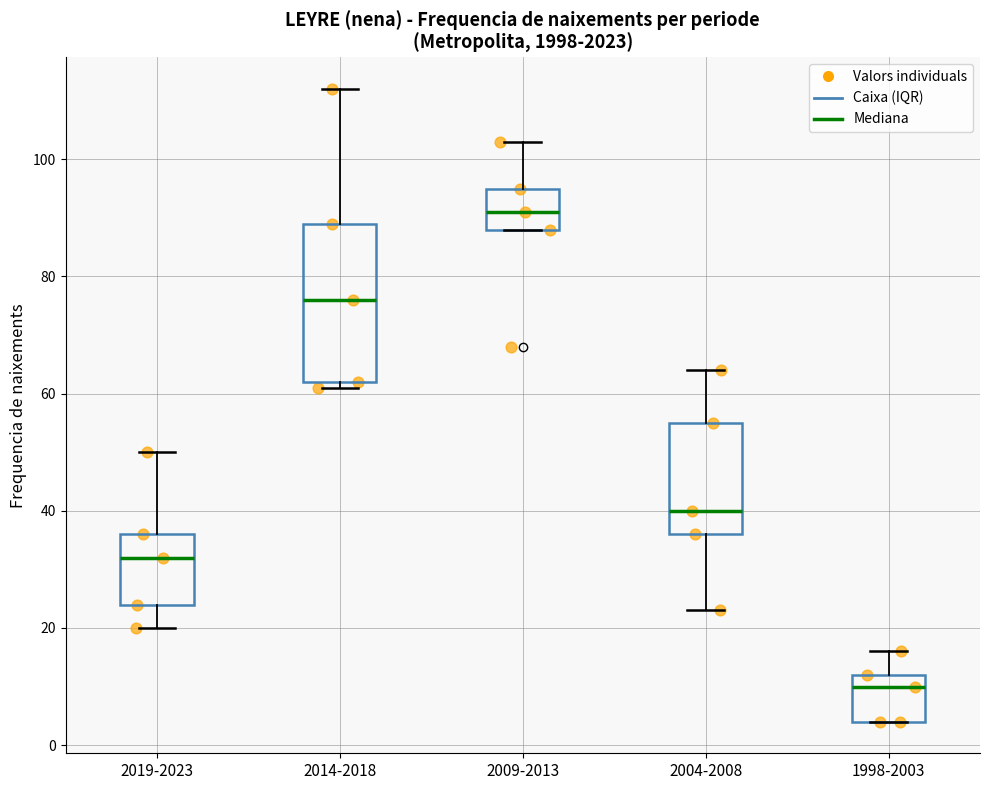

Reading left to right, read every box against the y-axis: the position of its median line, the range the box covers, and the ends of its whiskers. The values are not printed on the chart, so give them approximately, as read against the axis.

2019-2023: median 32, box 24 to 36, whiskers 20 to 50
2014-2018: median 76, box 62 to 90, whiskers 62 (just below the box's lower edge) to 112
2009-2013: median 92, box 88 to 96, whiskers 88 to 104
2004-2008: median 40, box 36 to 56, whiskers 24 to 64
1998-2003: median 10, box 4 to 12, whiskers 4 to 16